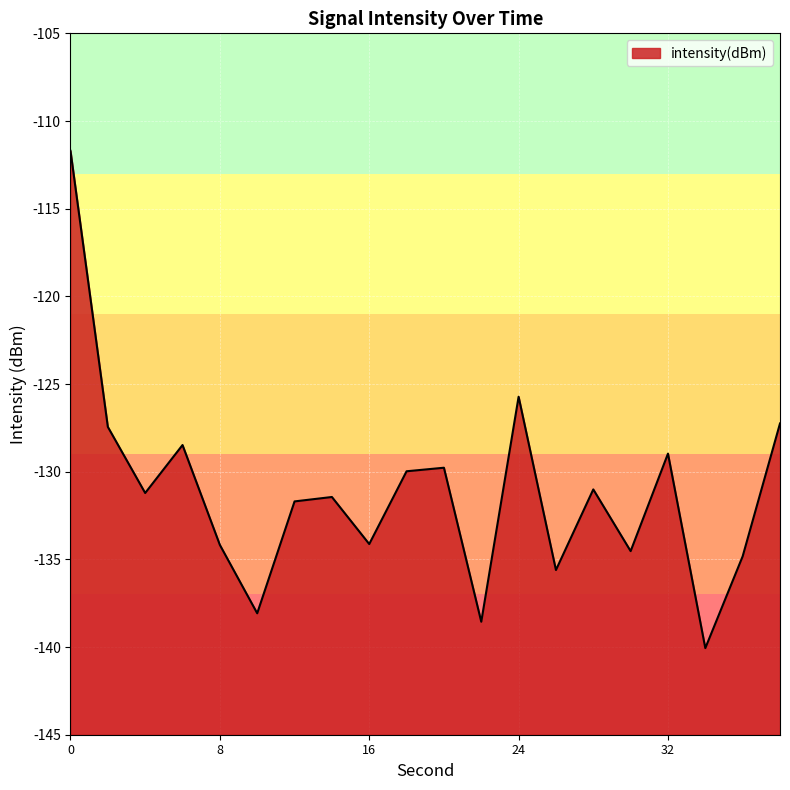

Reading right to left, extract all data points from this chart.

-127.2	-134.8	-140.1	-129.0	-134.5	-131.0	-135.6	-125.7	-138.6	-129.8	-130.0	-134.1	-131.4	-131.7	-138.1	-134.2	-128.5	-131.2	-127.4	-111.7